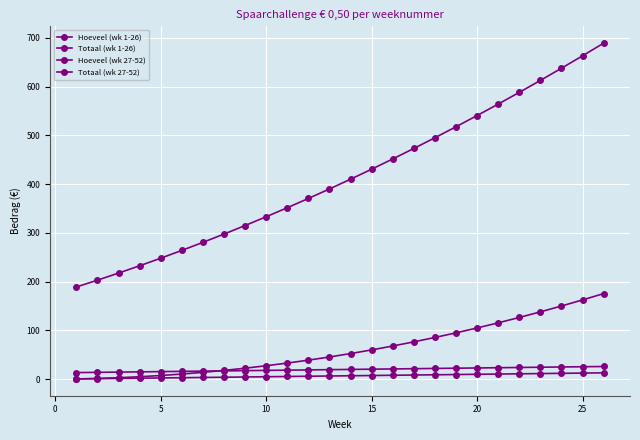

True or false: Hoeveel (wk 1-26) has more than 0 points higher than both neighbors.

False